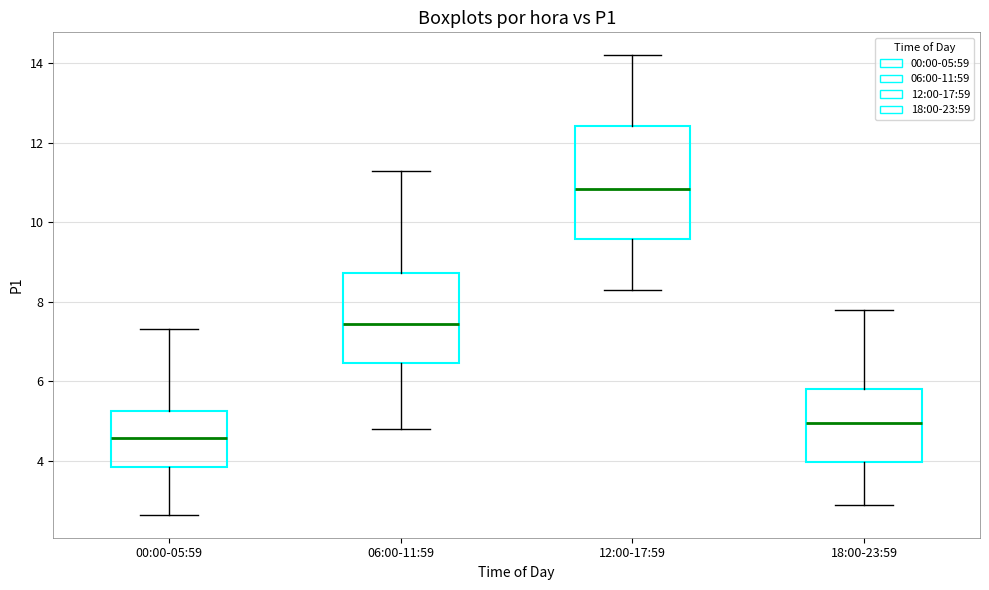

Which box is the tallest, from its lower edge to its upper edge?

12:00-17:59